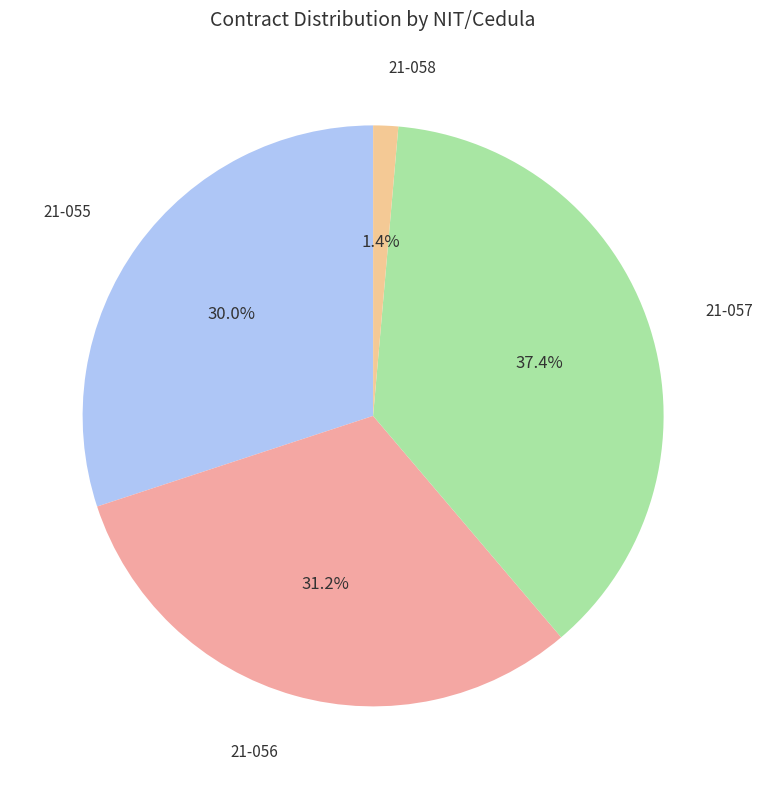

Rank the categories by value from lowest to highest.

21-058, 21-055, 21-056, 21-057